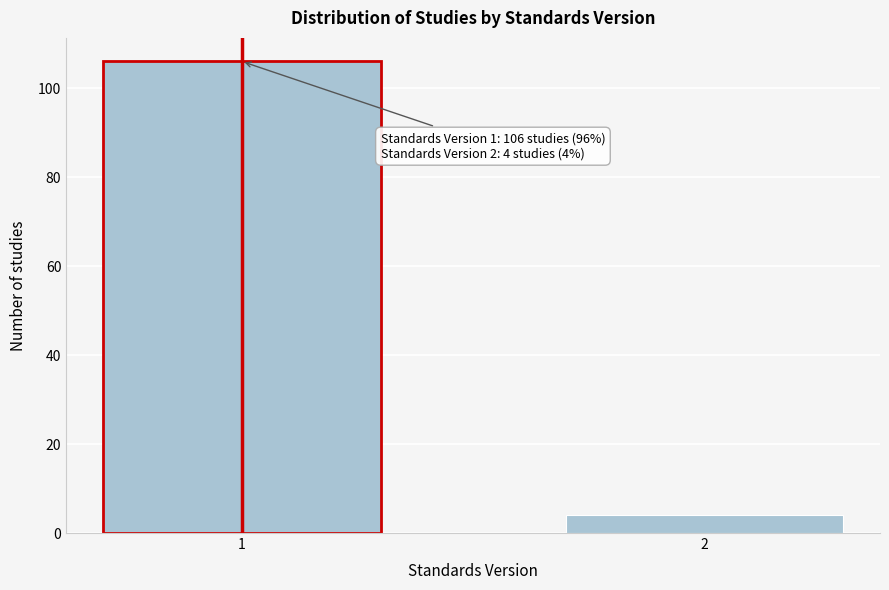

Reading left to right, what are all the values shown in this chart?

106	4